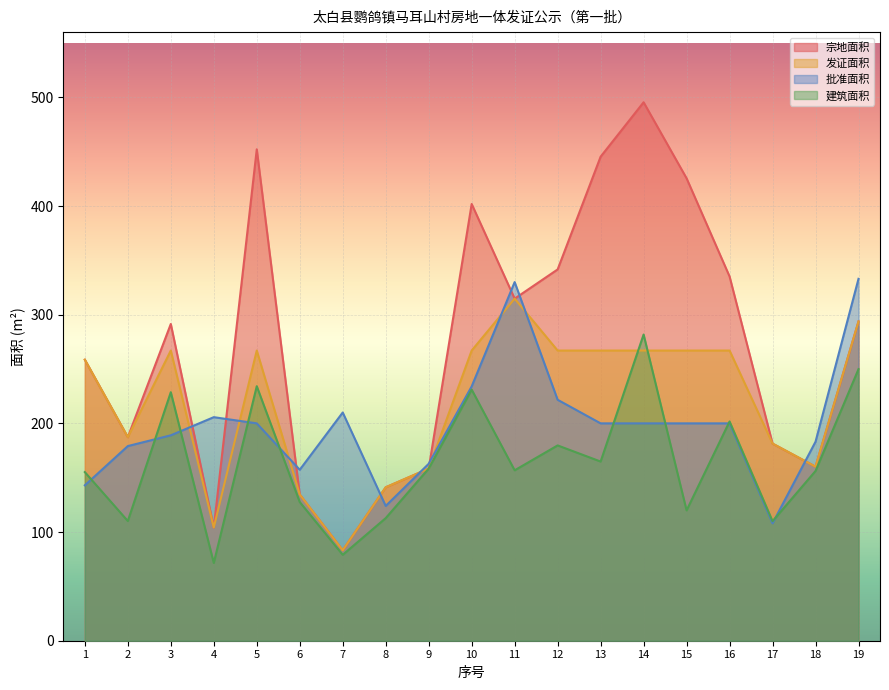

What is the difference between the maximum and second lowest values in the 宗地面积 series?

391.3